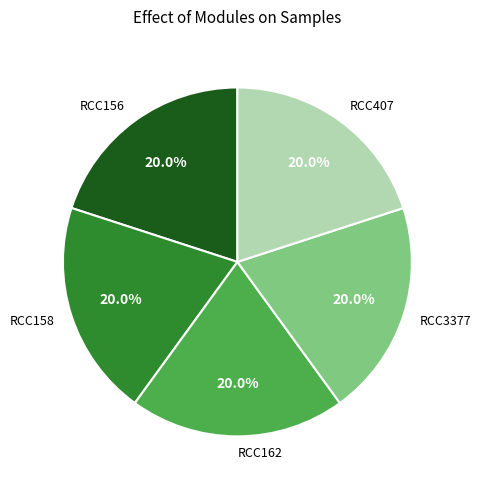

To the nearest percent, what is the combined percentage of RCC158 and RCC3377?

40%